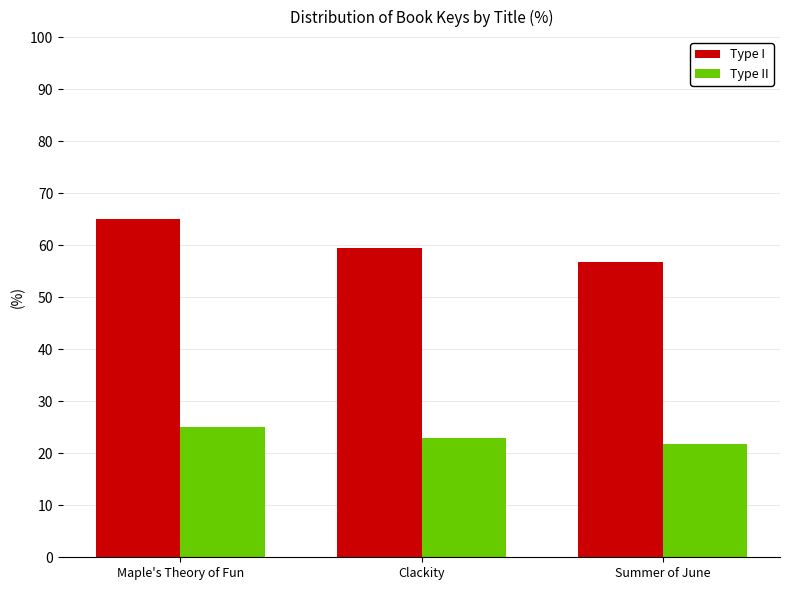

What is the average value of the Type I series?

60.4